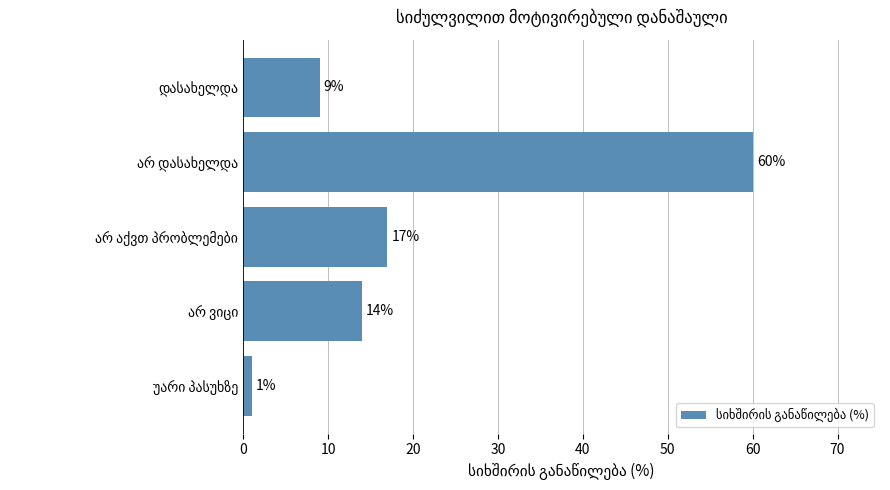

How many data points does each series have?

5